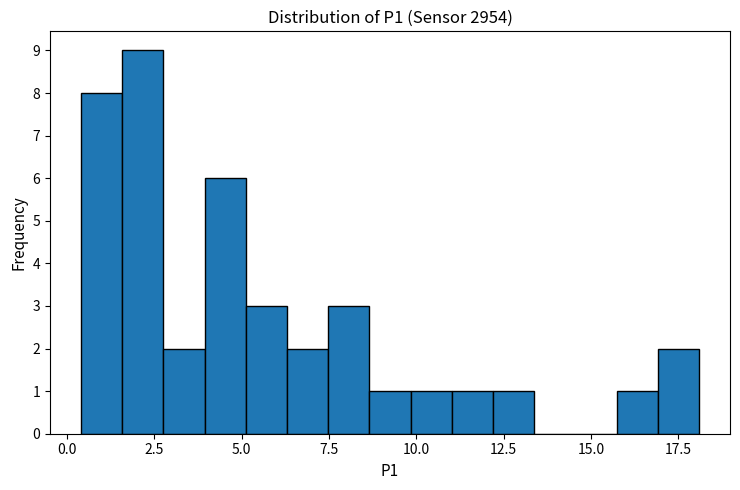

Read against the x-axis, roughly where is the centre of the tallest bar?

2.0